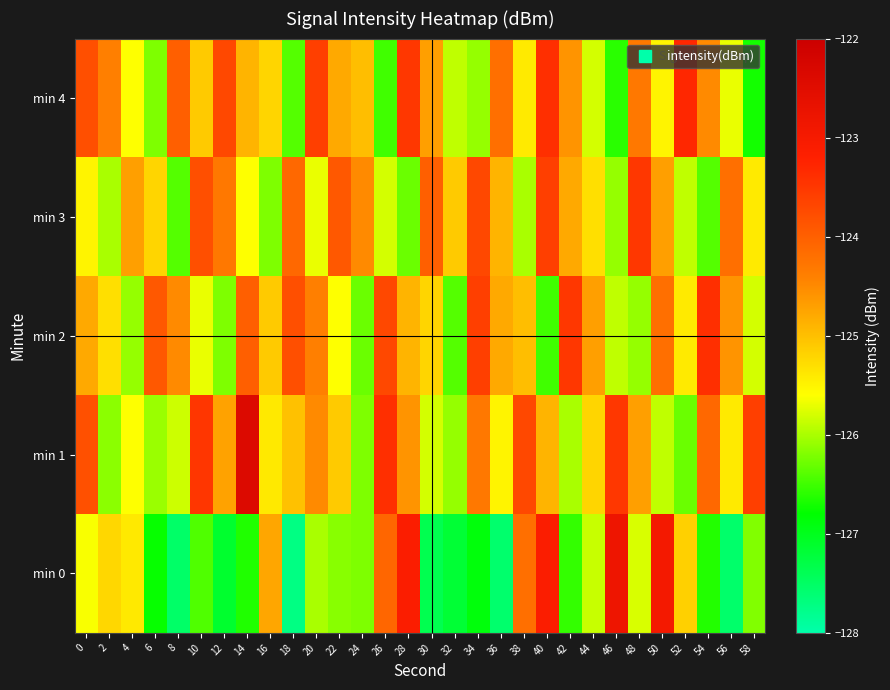

What is the total value across all series at 56?

-627.5